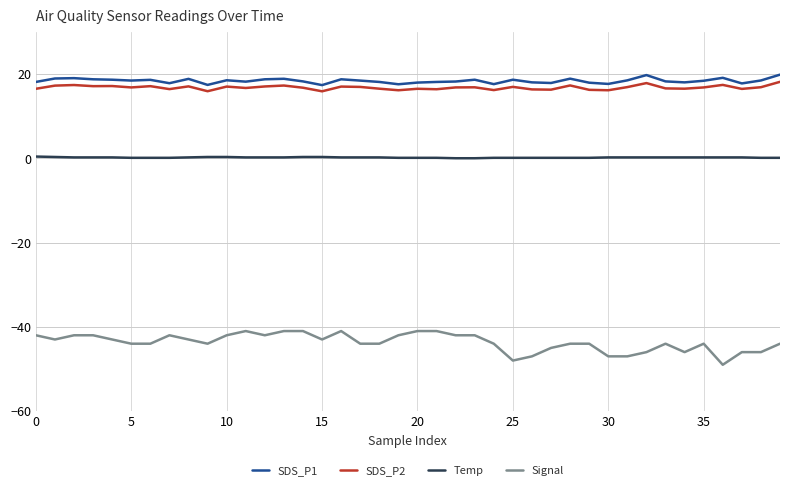

True or false: SDS_P1 and Temp intersect in this chart.

False